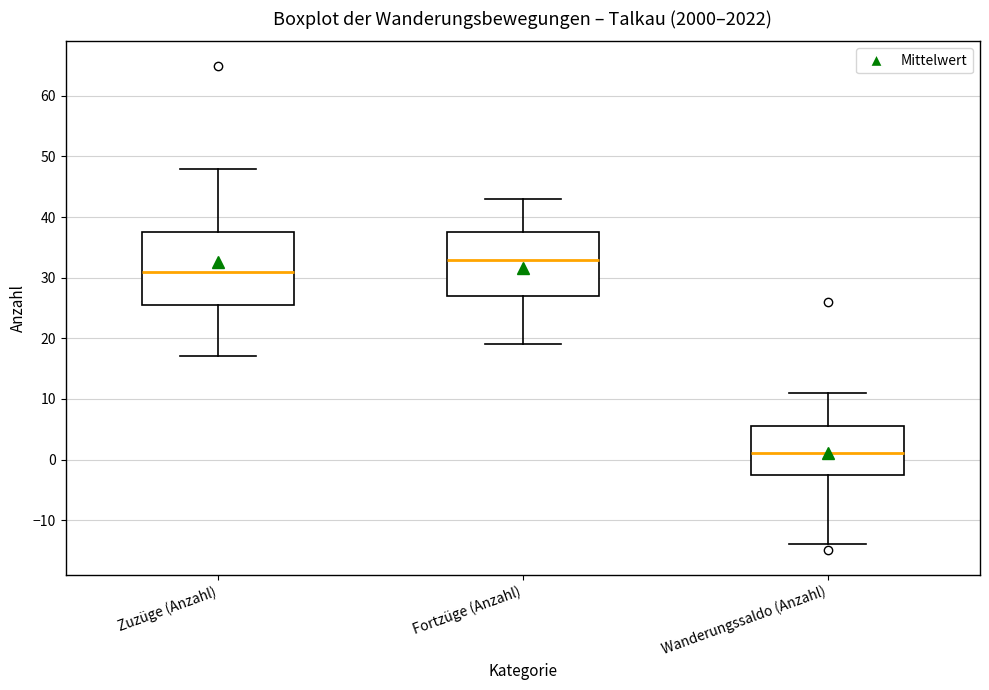

Which box's median line is the lowest?

Wanderungssaldo (Anzahl)